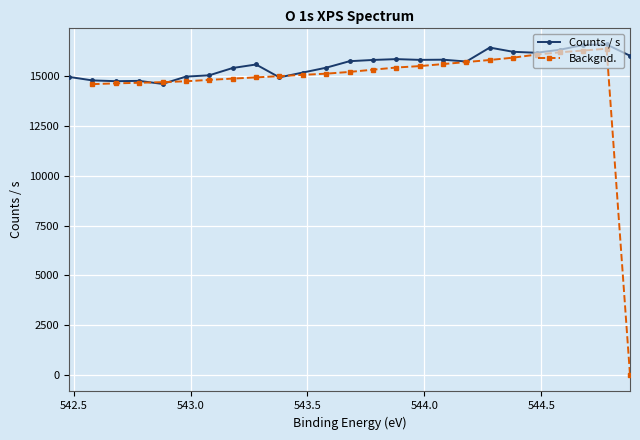

What is the maximum value for Counts / s?

16600.9